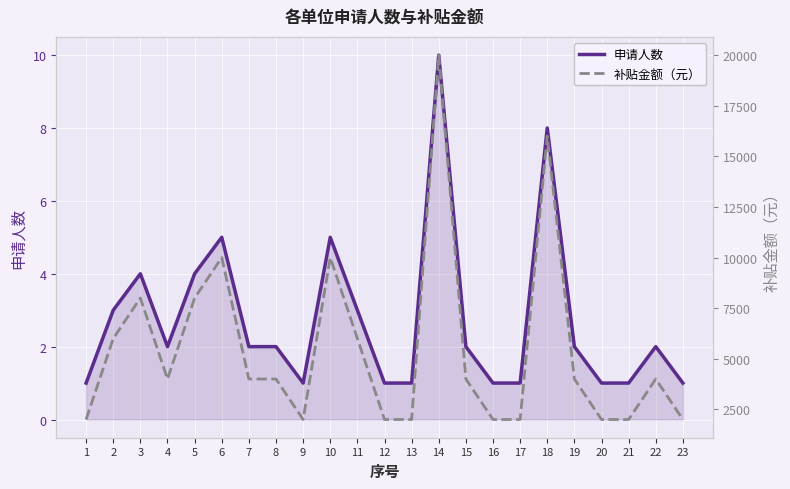

True or false: 补贴金额（元） has a value of 3151 at 20.

False